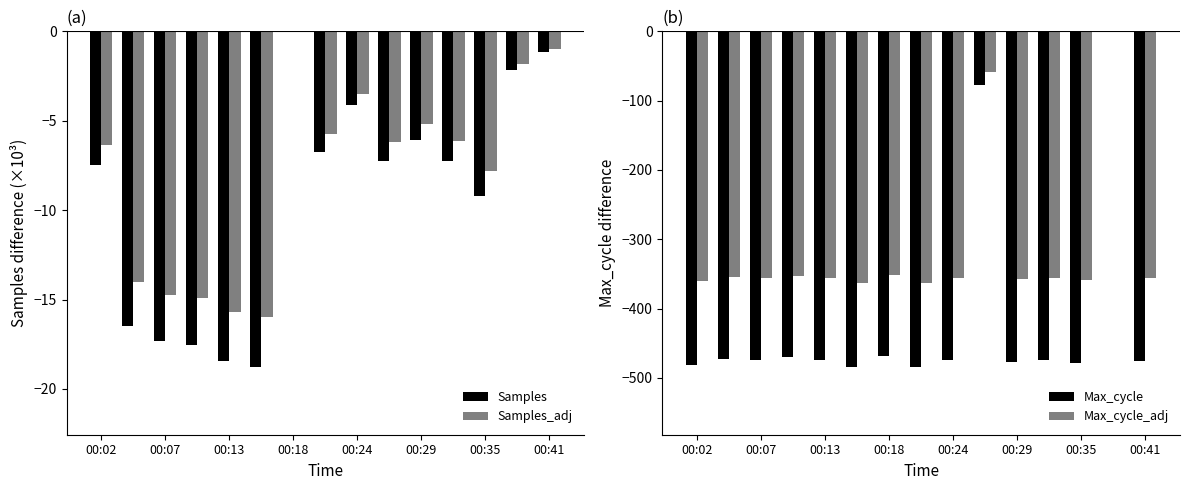

Reading right to left, extract all data points from this chart.

Samples: -1.1	-2.2	-9.2	-7.2	-6.1	-7.3	-4.1	-6.7	0.0	-18.8	-18.5	-17.5	-17.3	-16.5	-7.5
Samples_adj: -1.0	-1.9	-7.8	-6.1	-5.2	-6.2	-3.5	-5.7	0.0	-16.0	-15.7	-14.9	-14.7	-14.0	-6.3
Max_cycle: -475.0	0.0	-478.0	-474.0	-477.0	-78.0	-474.0	-485.0	-469.0	-485.0	-474.0	-470.0	-474.0	-473.0	-481.0
Max_cycle_adj: -356.2	0.0	-358.5	-355.5	-357.8	-58.5	-355.5	-363.8	-351.8	-363.8	-355.5	-352.5	-355.5	-354.8	-360.8